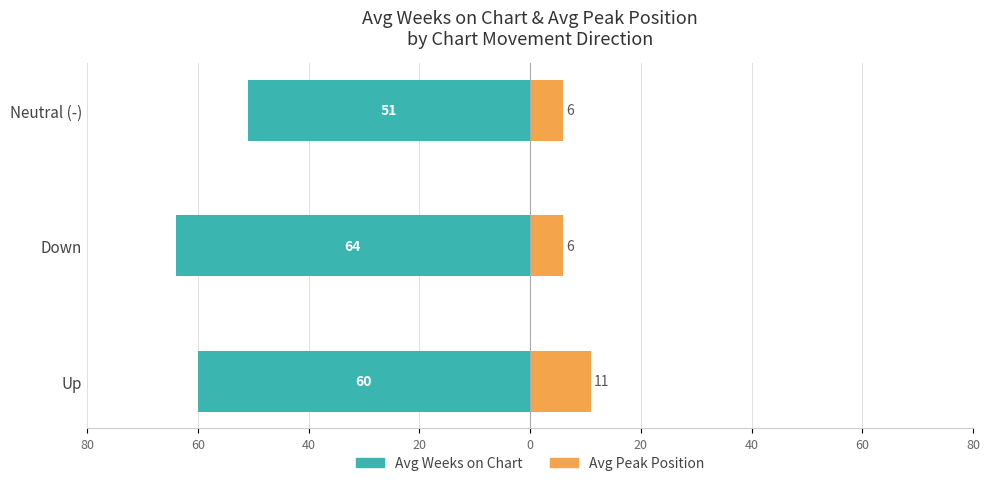

Reading left to right, transcribe all the data shown in this chart.

Avg Weeks on Chart: -60	-64	-51
Avg Peak Position: 11	6	6